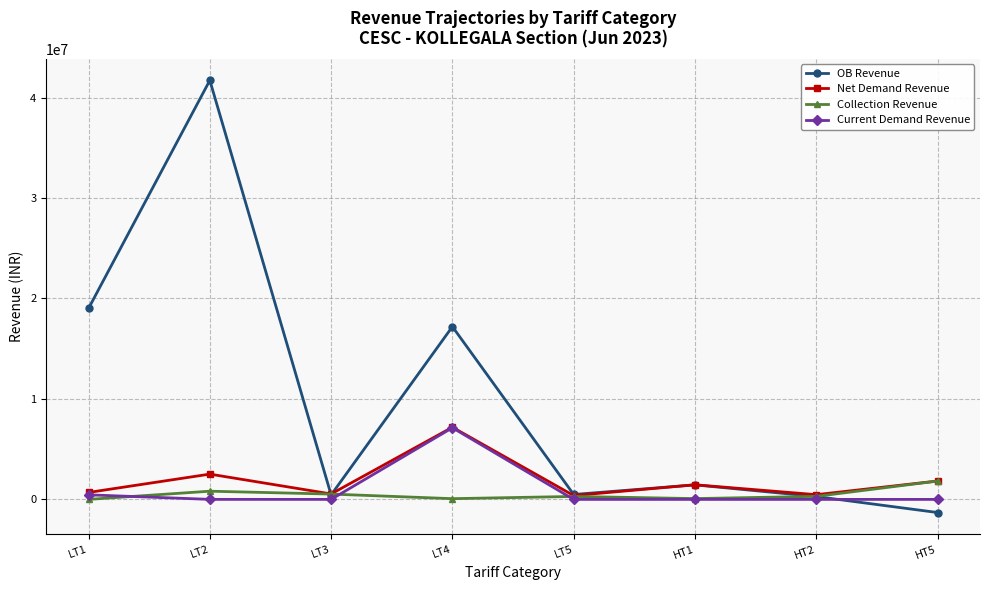

What position from the left is HT5?

8